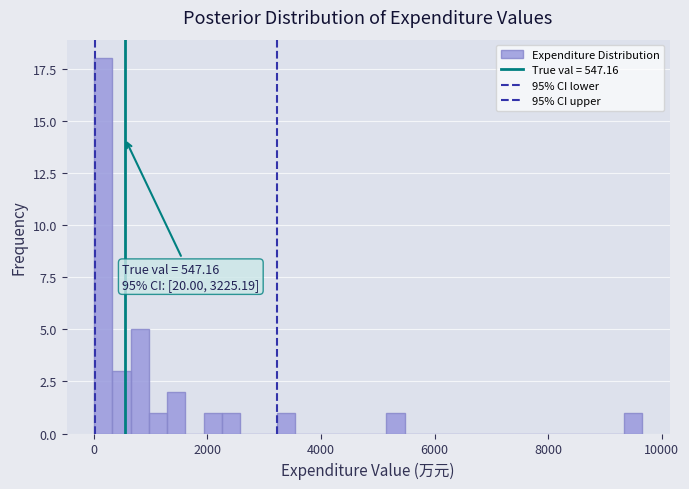

Read against the x-axis, roughly where is the centre of the tallest bar?

200